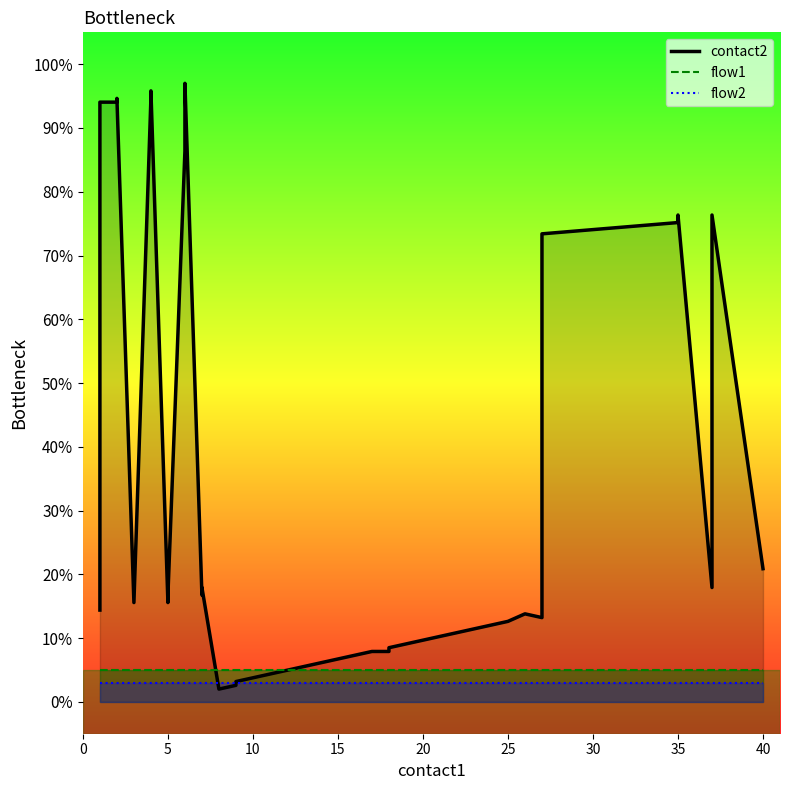

What is the value of the flow1 point at the 26th from the left?

5.0